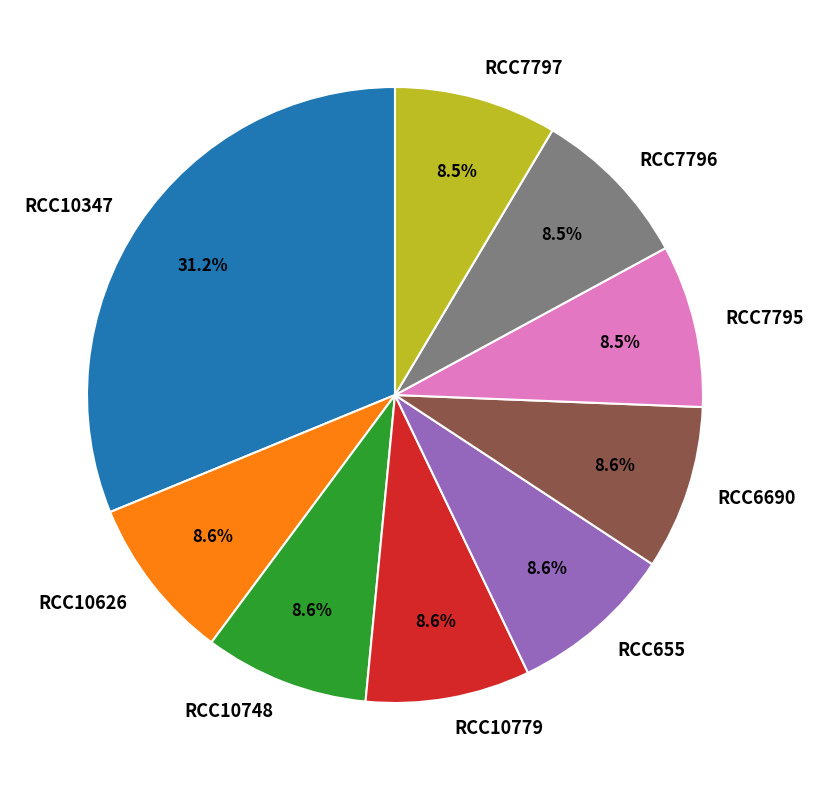

Which category has the biggest portion of the pie?

RCC10347